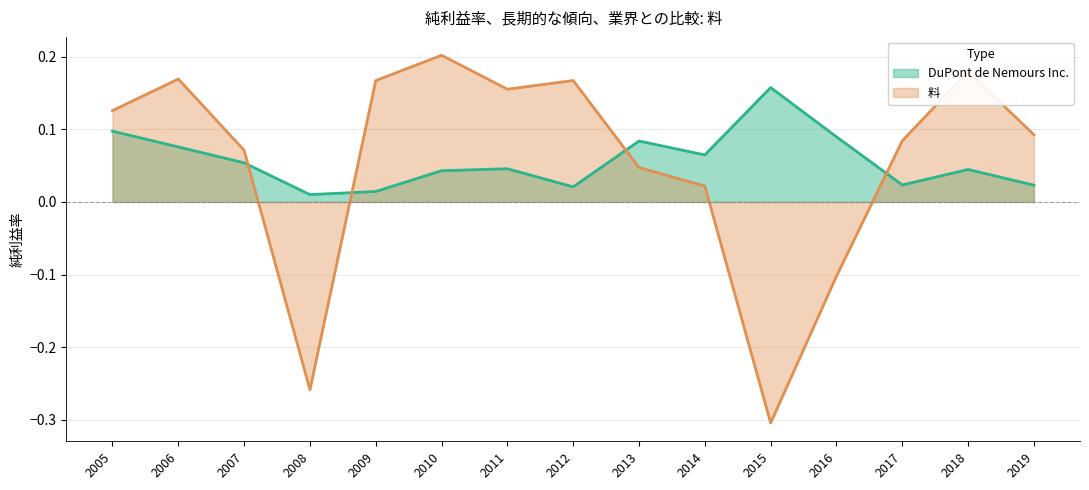

How many data points does each series have?

15